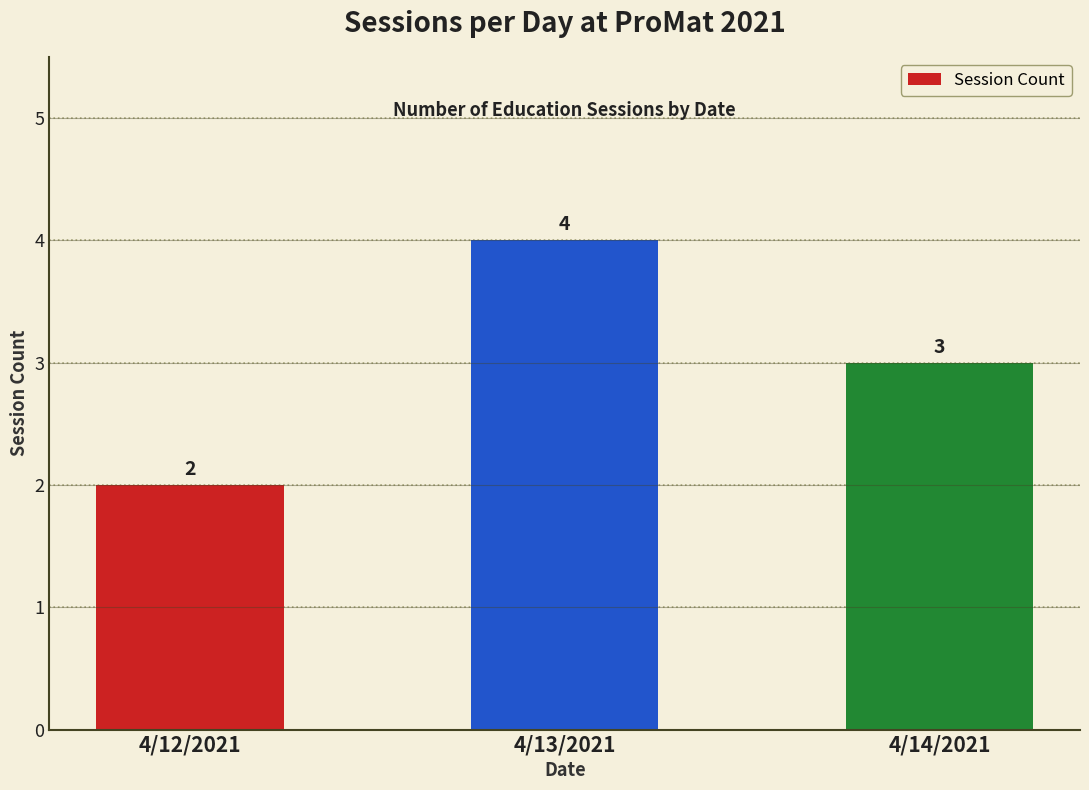

What is the value of the 1st bar from the left?

2